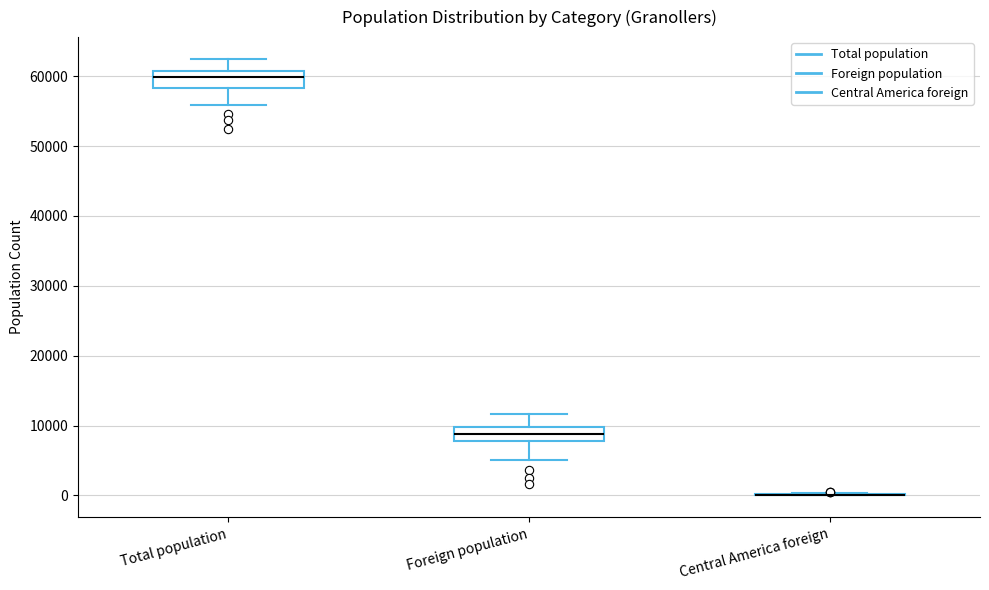

Reading left to right, read every box against the y-axis: the position of its median line, the range the box covers, and the ends of its whiskers. The values are not printed on the chart, so give them approximately, as read against the axis.

Total population: median 60000, box 58000 to 61000, whiskers 56000 to 62000
Foreign population: median 9000, box 8000 to 10000, whiskers 5000 to 12000
Central America foreign: box collapsed to a line at 0, whiskers 0 to 0